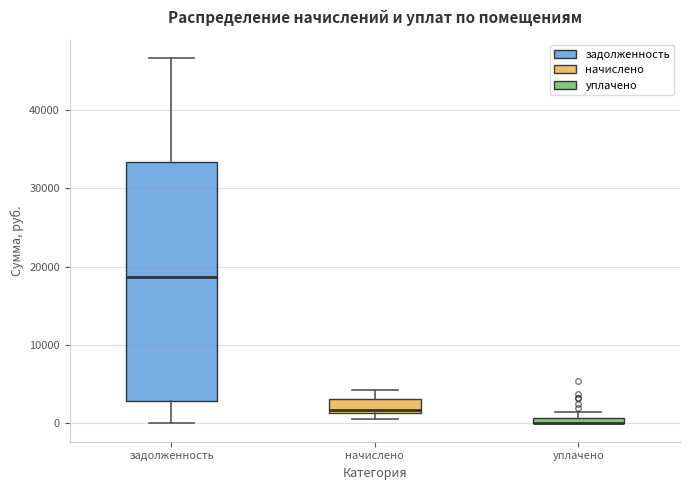

Which box is the tallest, from its lower edge to its upper edge?

задолженность